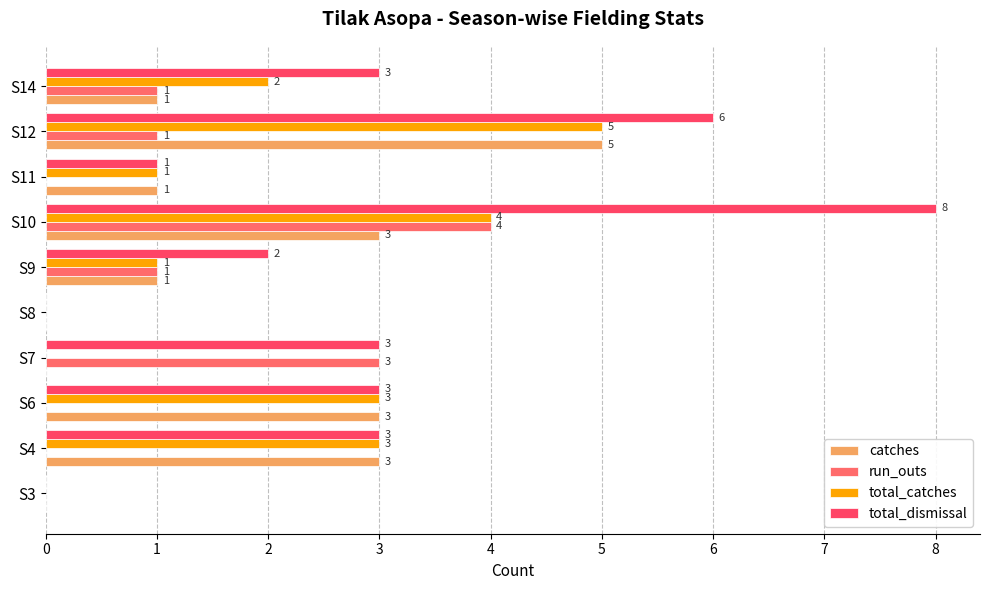

How many distinct data groups are displayed?

4